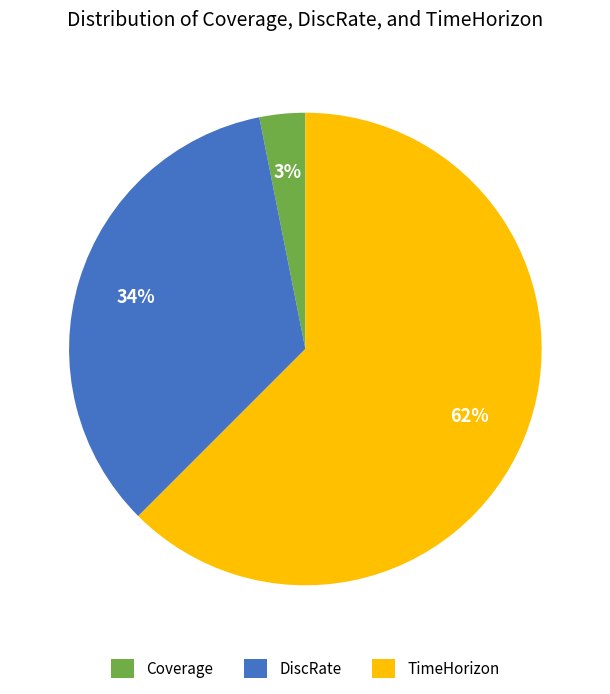

Which slice is the largest?

TimeHorizon